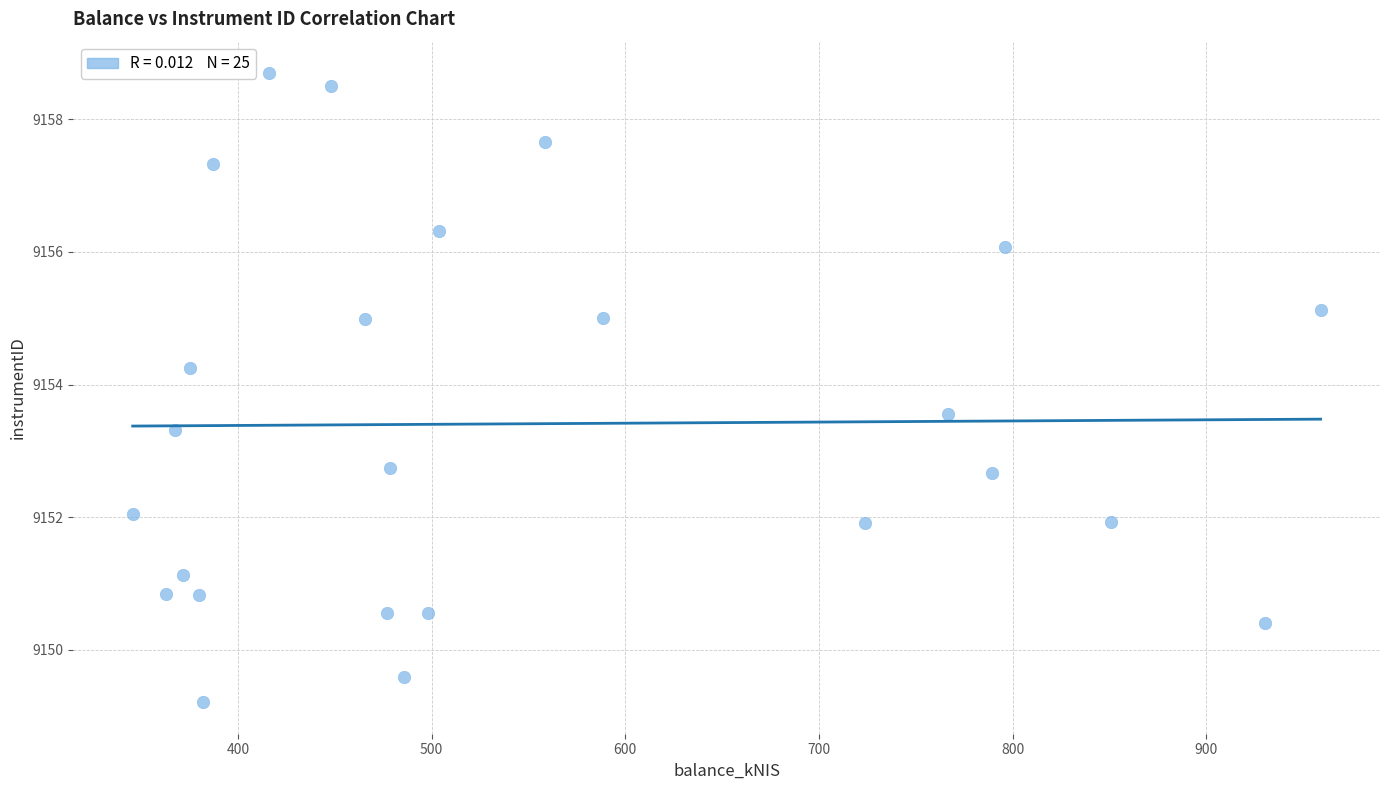

What is the range of X values (max minus min)?

613.3